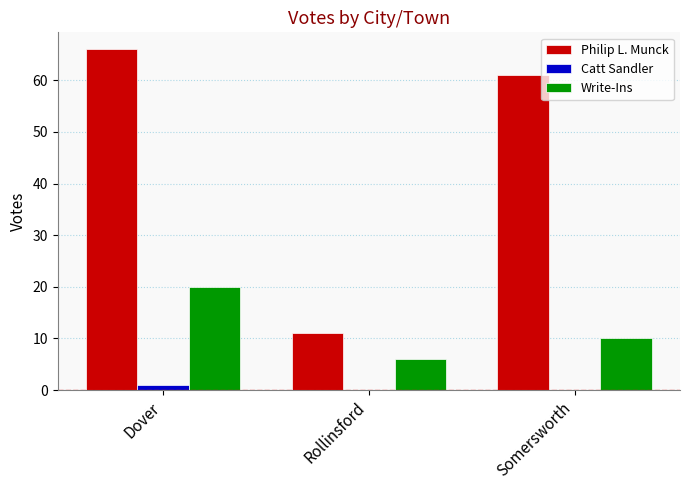

True or false: Catt Sandler has a value of 1 at Dover.

True